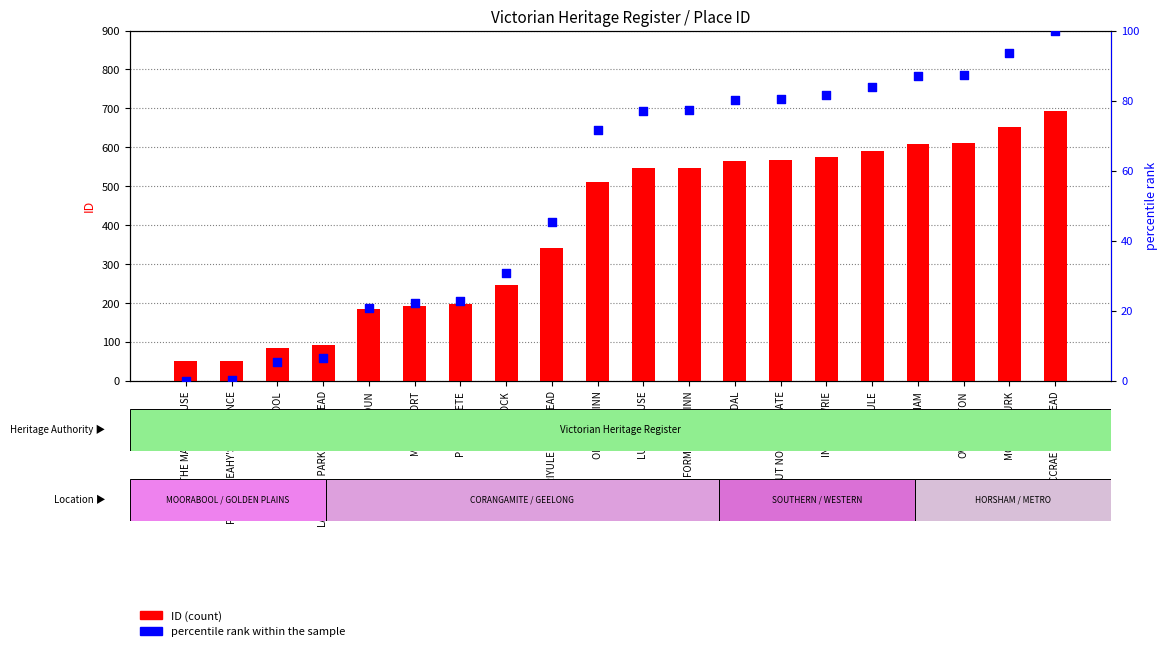

Which series has the largest Y range (max minus min)?

ID (count)